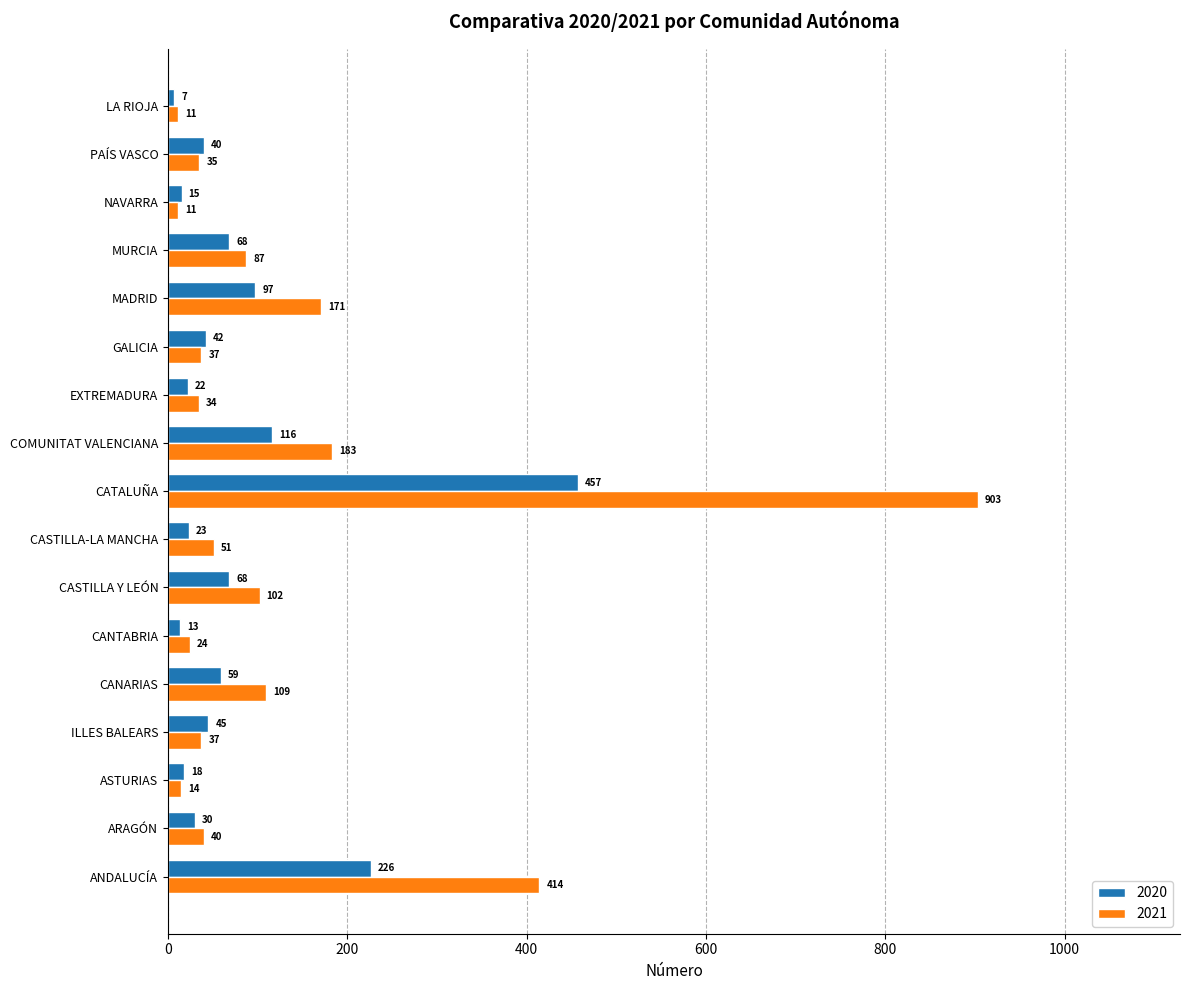

At which category does the chart reach its peak across all series?

CATALUÑA